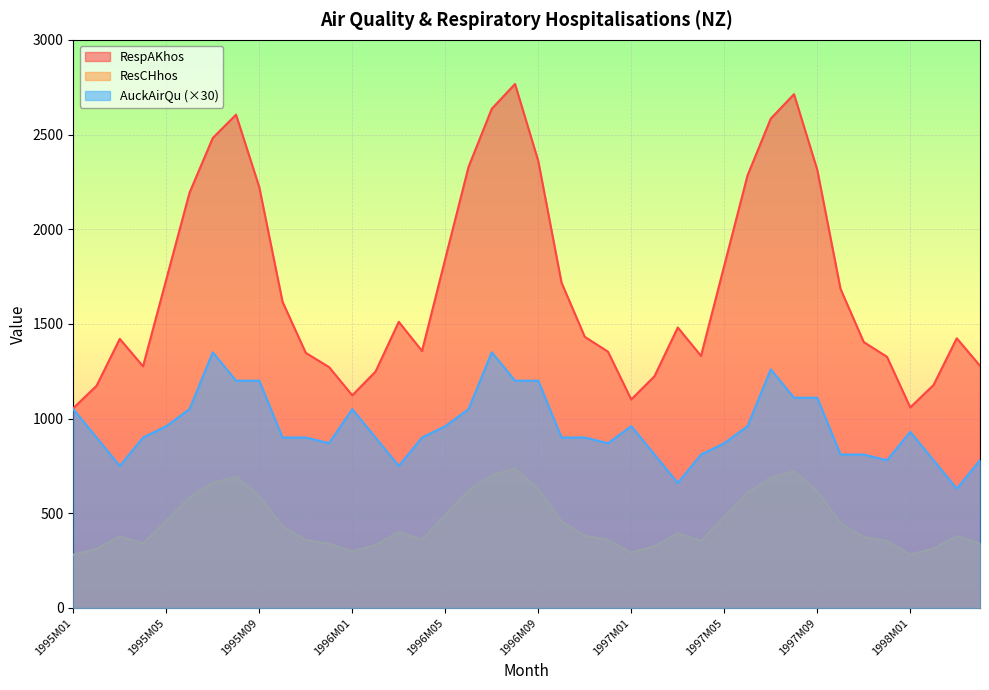

Reading right to left, what are all the values shown in this chart?

RespAKhos: 1998M04=1279	1998M03=1424	1998M02=1177	1998M01=1059	1997M12=1326	1997M11=1404	1997M10=1685	1997M09=2314	1997M08=2713	1997M07=2584	1997M06=2284	1997M05=1808	1997M04=1331	1997M03=1481	1997M02=1224	1997M01=1101	1996M12=1353	1996M11=1432	1996M10=1718	1996M09=2360	1996M08=2767	1996M07=2636	1996M06=2329	1996M05=1844	1996M04=1357	1996M03=1511	1996M02=1248	1996M01=1123	1995M12=1272	1995M11=1347	1995M10=1617	1995M09=2222	1995M08=2605	1995M07=2482	1995M06=2193	1995M05=1735	1995M04=1276	1995M03=1421	1995M02=1173	1995M01=1055
ResCHhos: 1998M04=341	1998M03=379	1998M02=313	1998M01=282	1997M12=353	1997M11=374	1997M10=448	1997M09=616	1997M08=722	1997M07=688	1997M06=608	1997M05=481	1997M04=354	1997M03=394	1997M02=326	1997M01=293	1996M12=360	1996M11=381	1996M10=457	1996M09=628	1996M08=736	1996M07=702	1996M06=620	1996M05=491	1996M04=361	1996M03=402	1996M02=332	1996M01=299	1995M12=339	1995M11=359	1995M10=430	1995M09=591	1995M08=693	1995M07=661	1995M06=584	1995M05=462	1995M04=340	1995M03=378	1995M02=312	1995M01=281
AuckAirQu: 1998M04=780	1998M03=630	1998M02=780	1998M01=930	1997M12=780	1997M11=810	1997M10=810	1997M09=1110	1997M08=1110	1997M07=1260	1997M06=960	1997M05=870	1997M04=810	1997M03=660	1997M02=810	1997M01=960	1996M12=870	1996M11=900	1996M10=900	1996M09=1200	1996M08=1200	1996M07=1350	1996M06=1050	1996M05=960	1996M04=900	1996M03=750	1996M02=900	1996M01=1050	1995M12=870	1995M11=900	1995M10=900	1995M09=1200	1995M08=1200	1995M07=1350	1995M06=1050	1995M05=960	1995M04=900	1995M03=750	1995M02=900	1995M01=1050